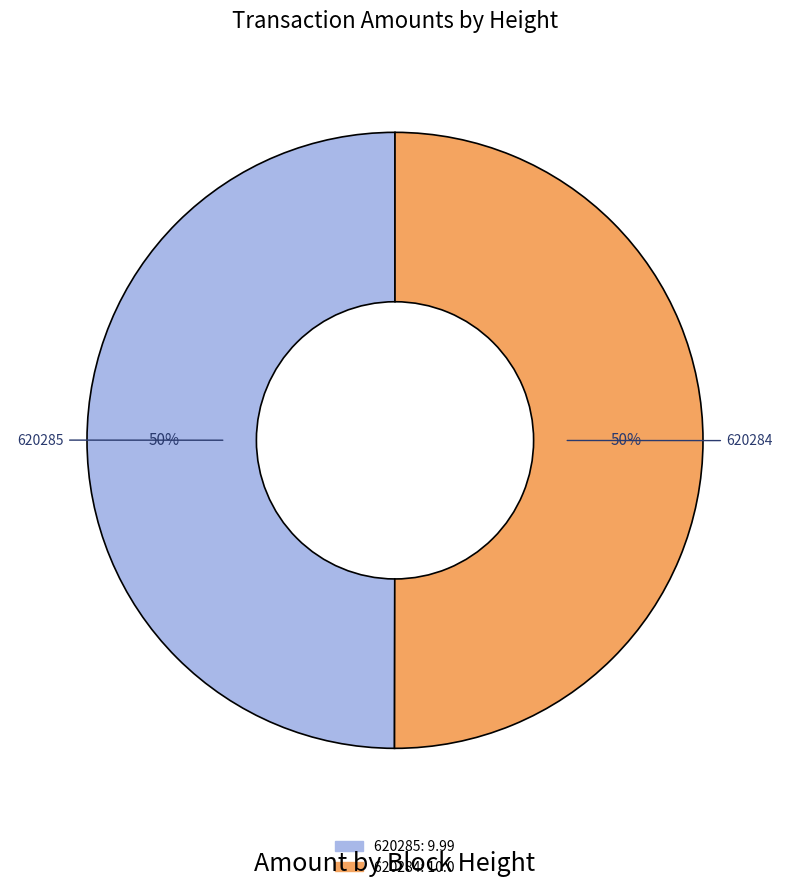

To the nearest percent, what percentage of the pie is 620285?

50%